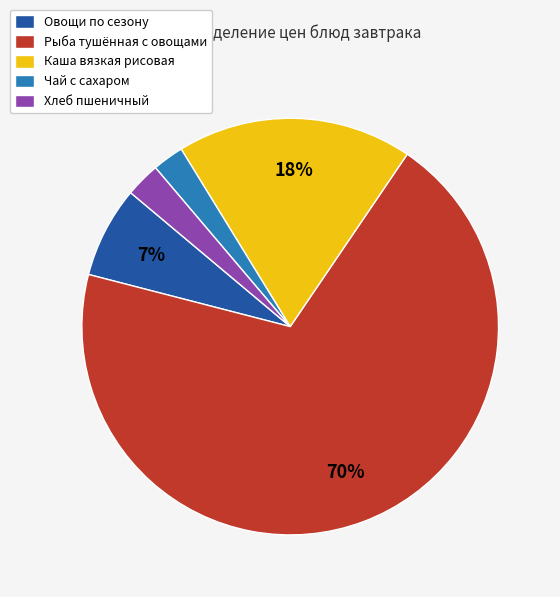

Is Рыба тушённая с овощами the majority of the pie?

Yes